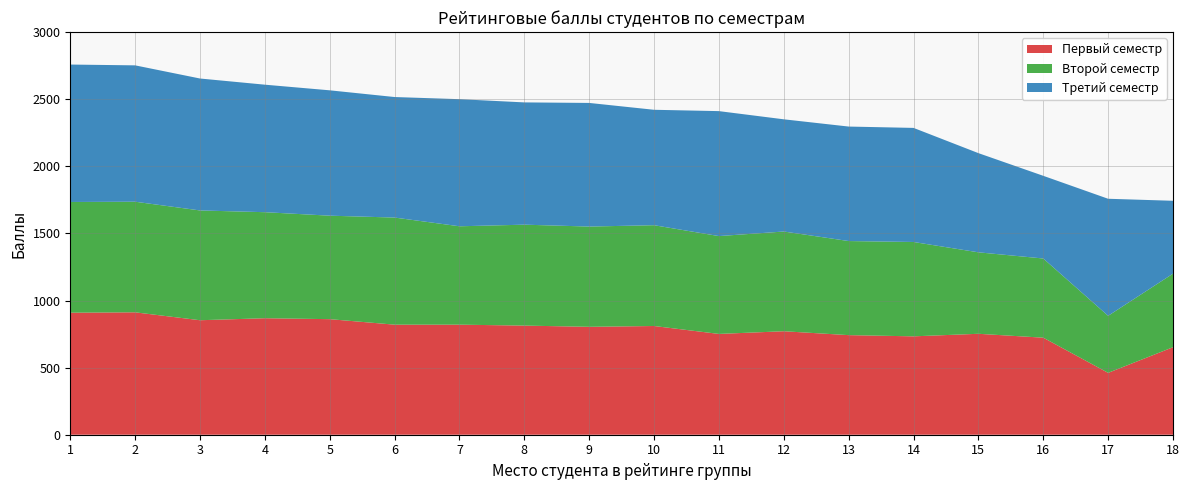

Reading left to right, extract all data points from this chart.

Первый семестр: 1=909	2=912	3=853	4=868	5=861	6=820	7=820	8=813	9=804	10=810	11=751	12=771	13=742	14=733	15=752	16=723	17=461	18=652
Второй семестр: 1=825	2=824	3=818	4=790	5=771	6=798	7=733	8=752	9=747	10=751	11=729	12=743	13=701	14=703	15=607	16=590	17=425	18=548
Третий семестр: 1=1024	2=1016	3=983	4=950	5=934	6=898	7=947	8=911	9=921	10=860	11=931	12=836	13=853	14=850	15=739	16=616	17=872	18=543